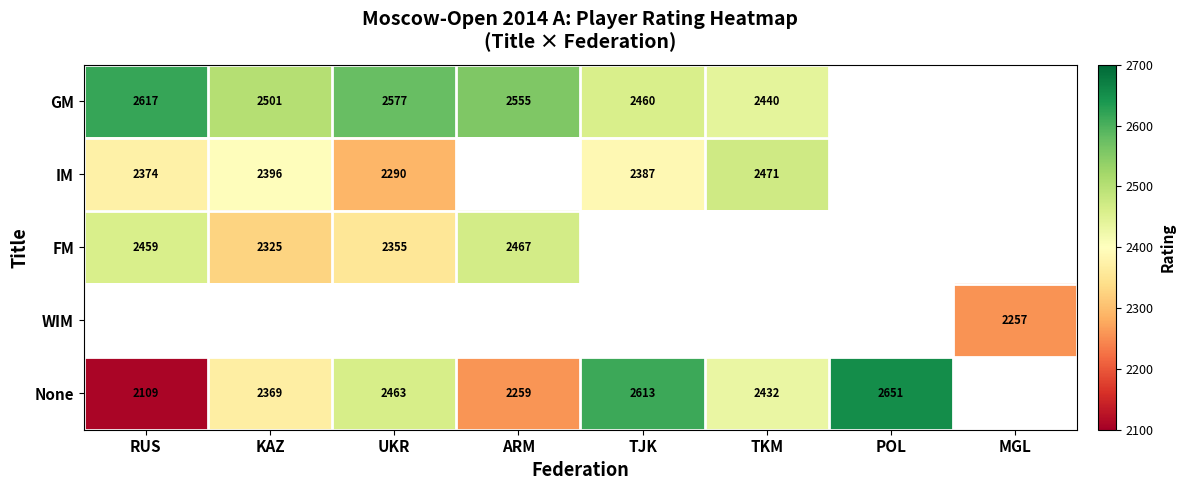

The FM series shows 2355 at UKR. True or false?

True